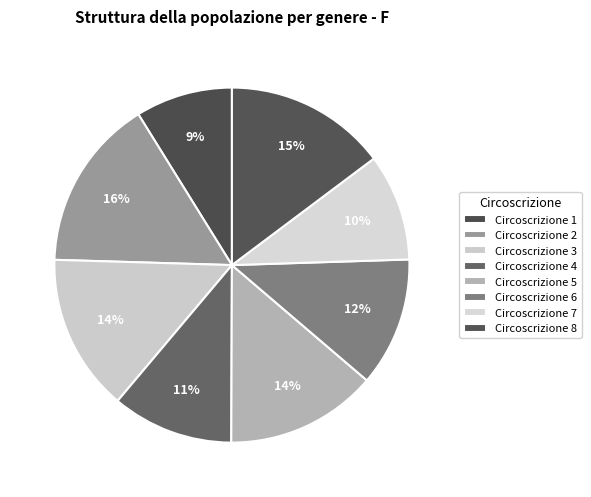

Rank the categories by value from highest to lowest.

2, 8, 3, 5, 6, 4, 7, 1